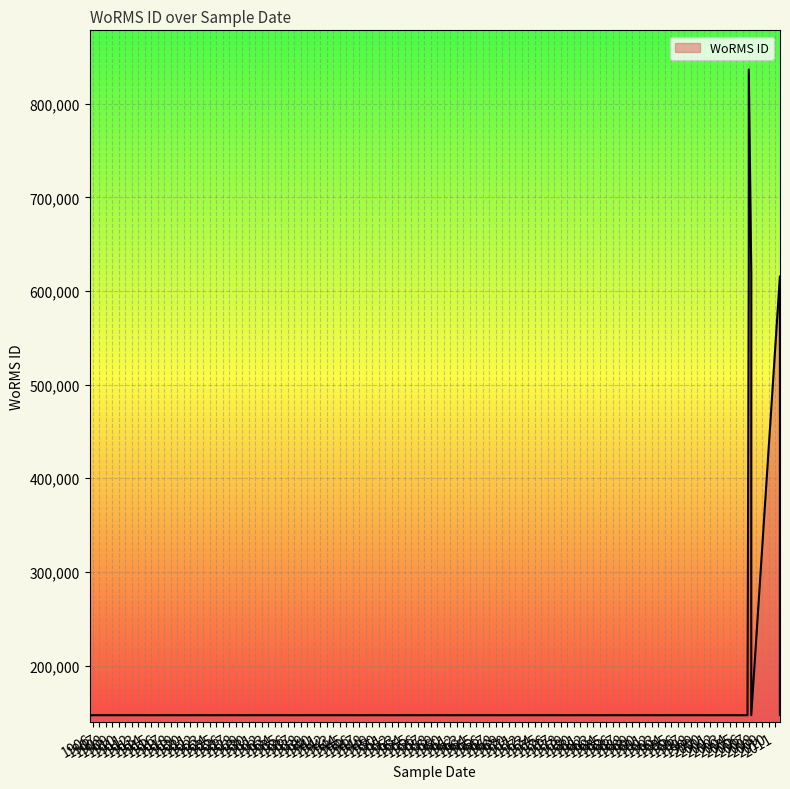

What is the sum of all values?

3719661